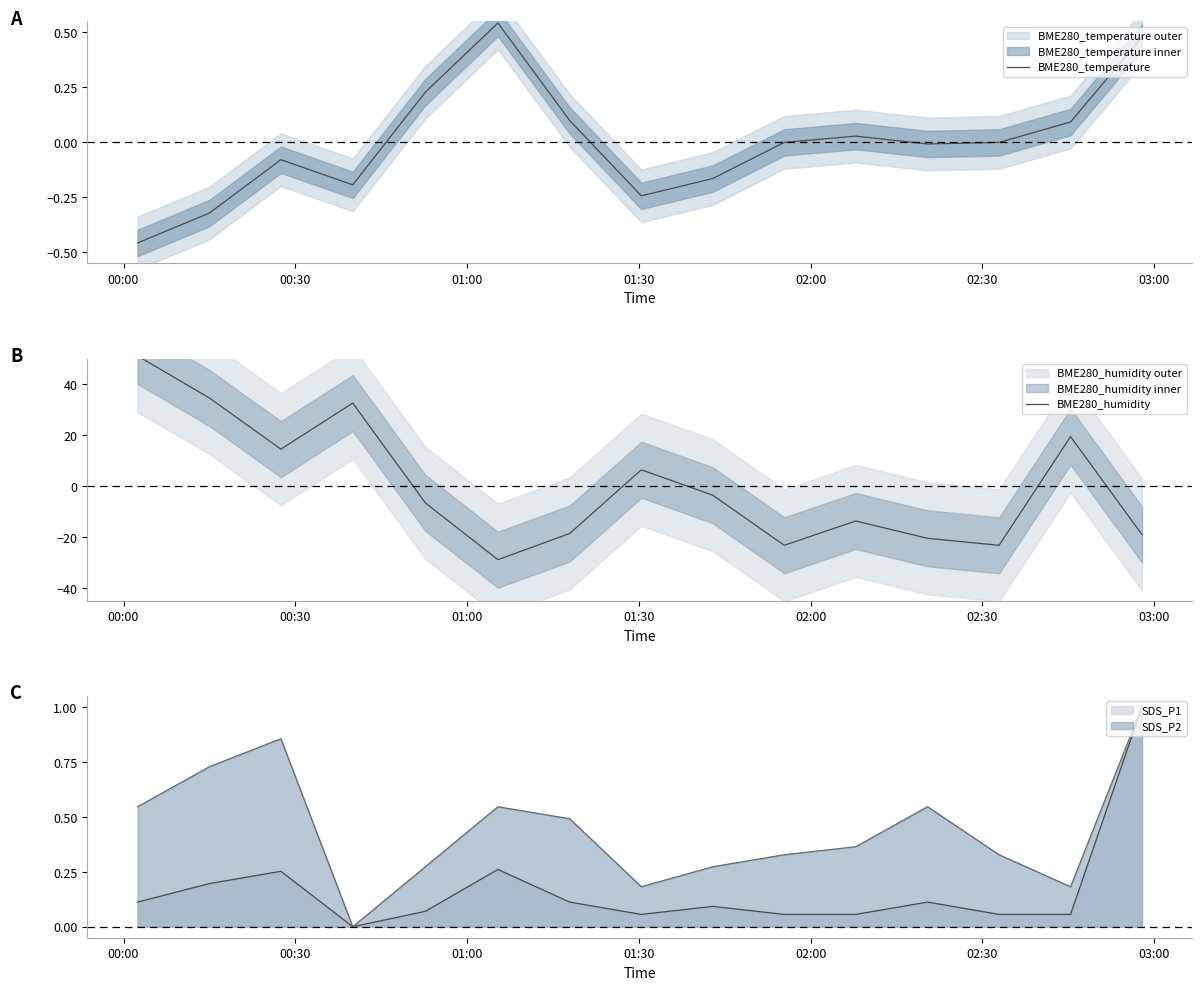

Where do BME280_temperature and BME280_humidity first cross each other?

01:30 and 02:00